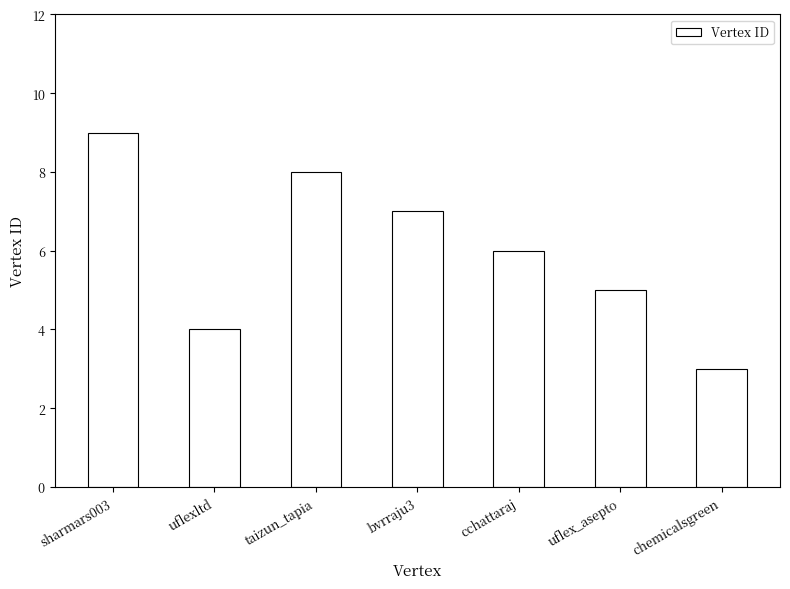

What is the difference between the values at bvrraju3 and chemicalsgreen?

4